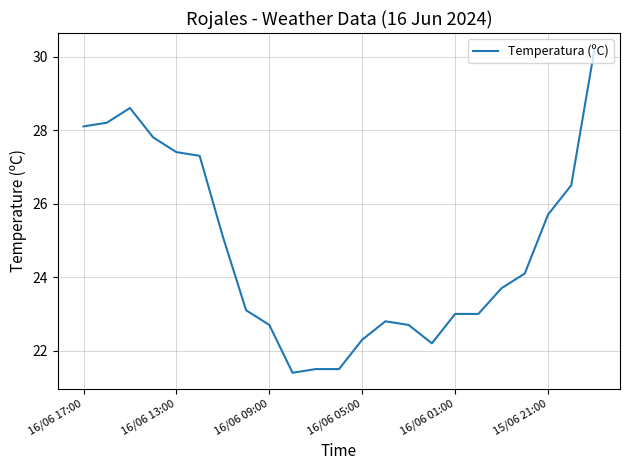

What is the sum of all values?

568.9